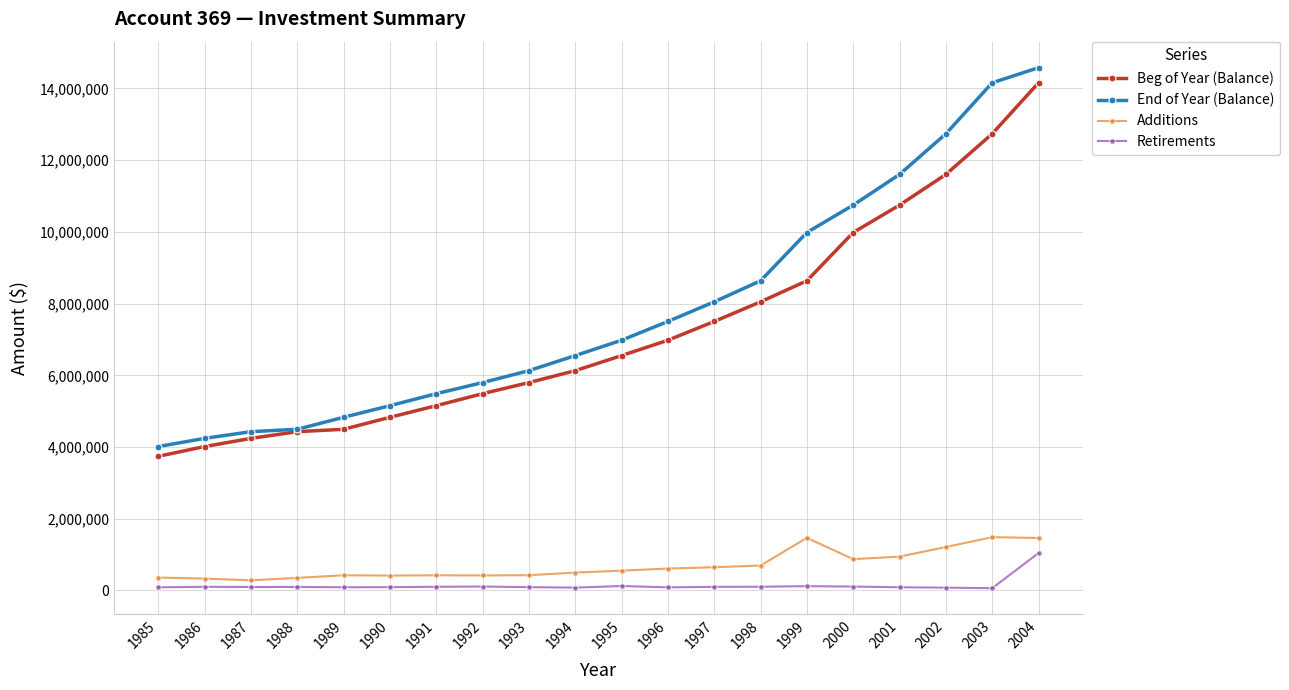

How many data points does each series have?

20